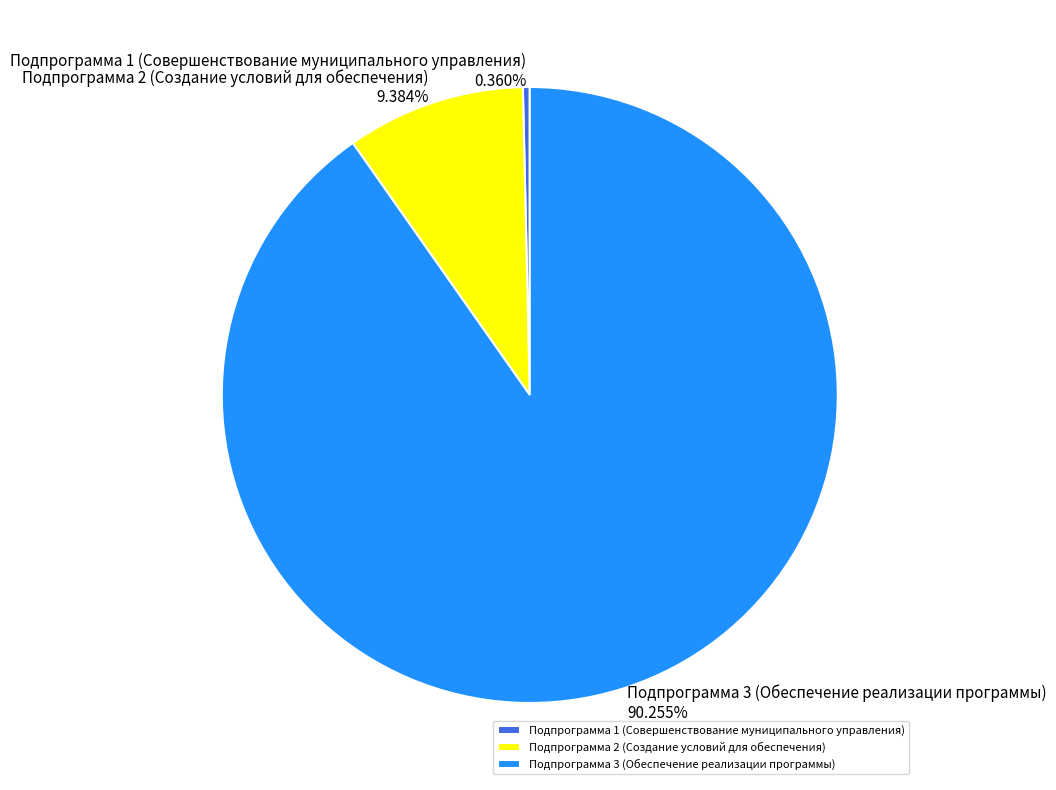

How many slices are in this pie chart?

3